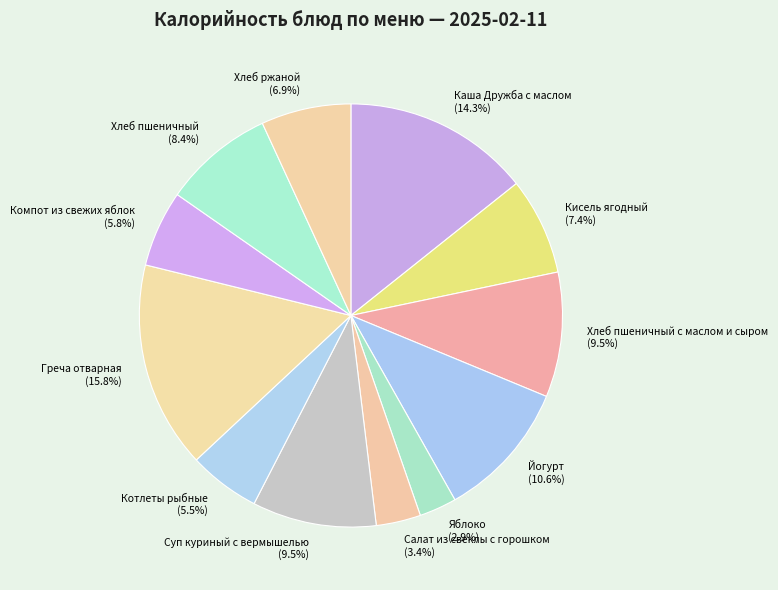

Which slice is the smallest?

Яблоко